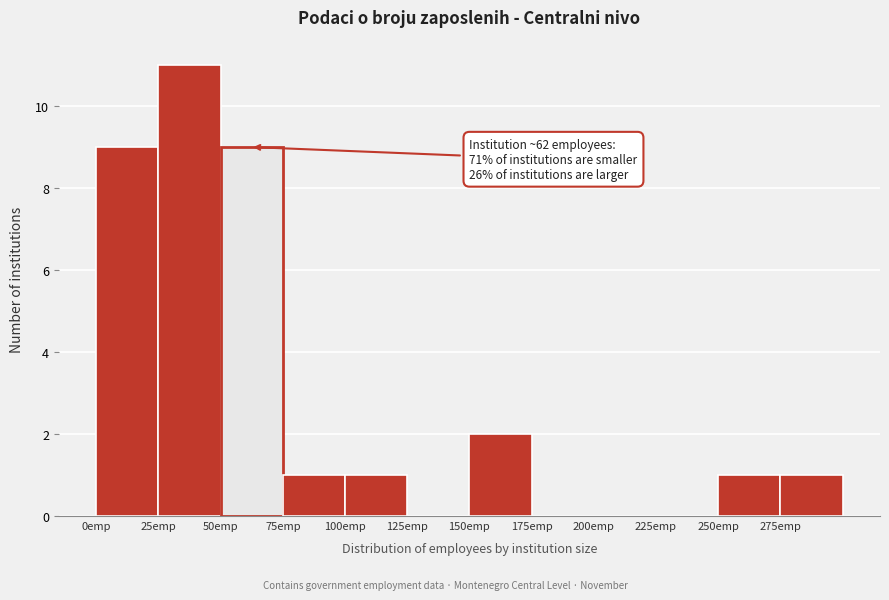

Over which range of the x-axis is the bar tallest?

25 to 50